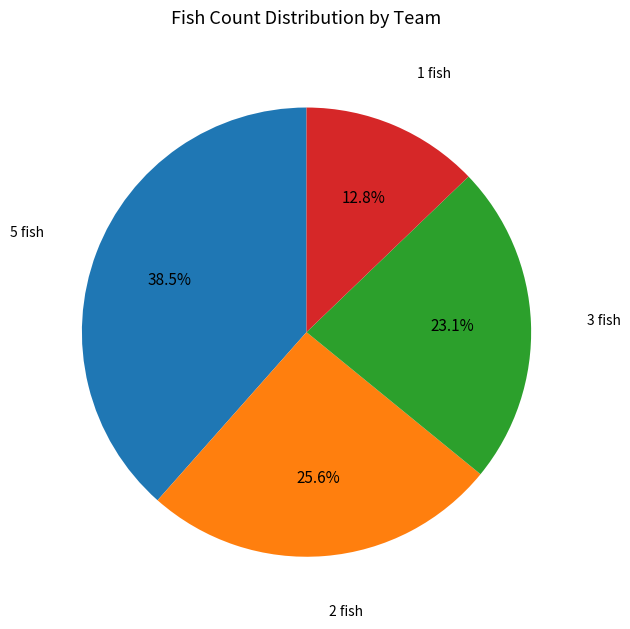

Is there any slice that represents more than half of the pie?

No